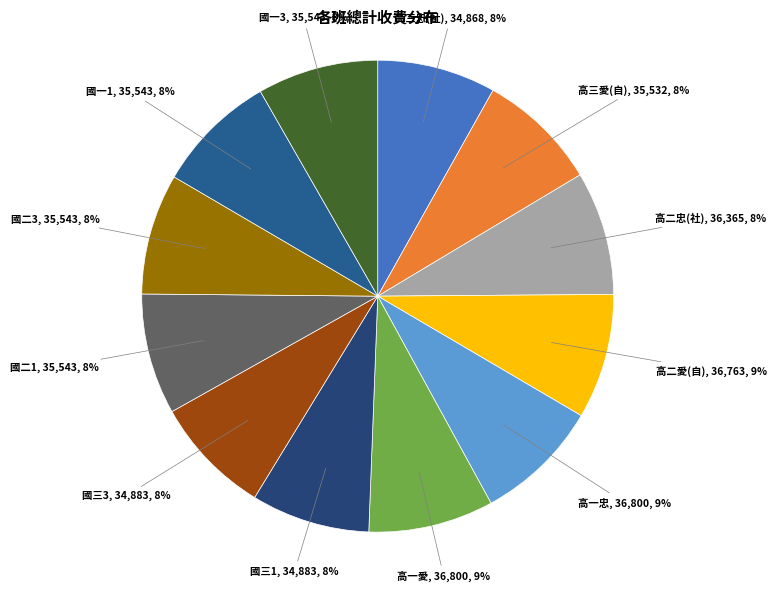

To the nearest percent, what is the combined percentage of 高三愛(自) and 國三1?

16%